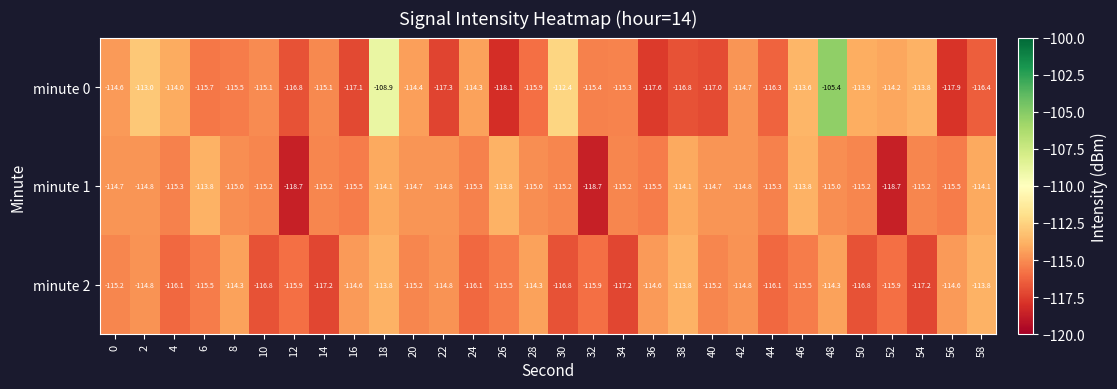

Read the minute 1 value at 20.

-114.7